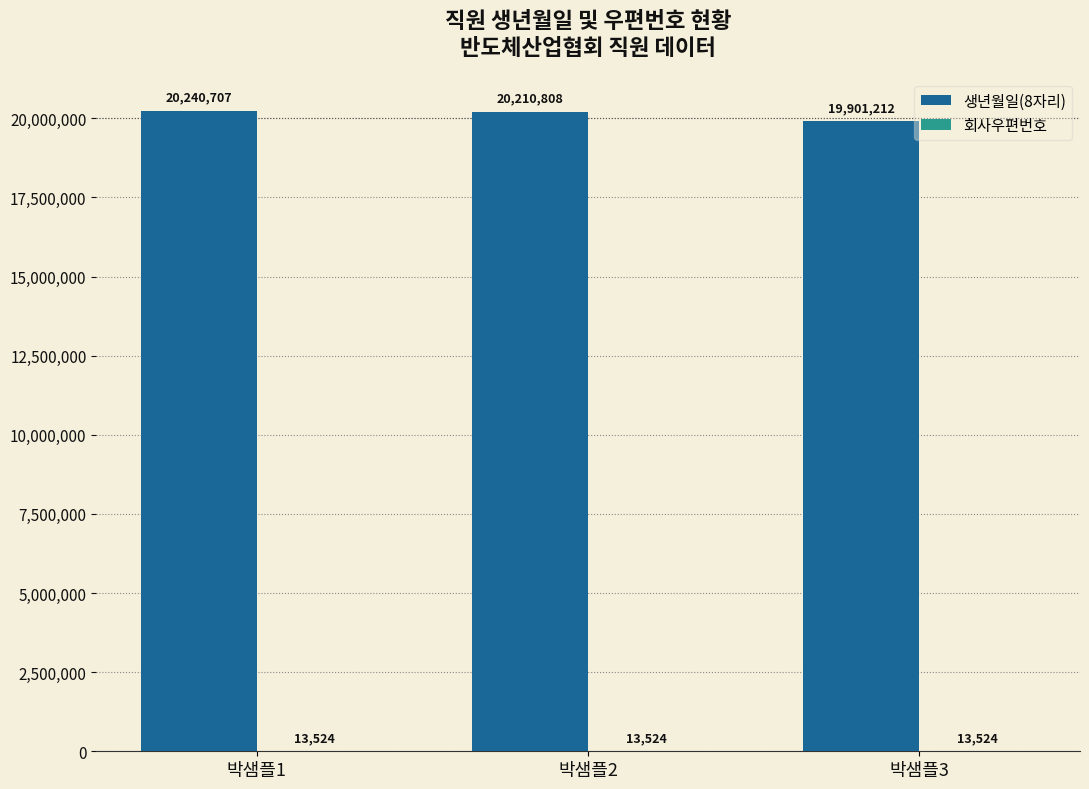

What is the difference between the 생년월일(8자리) values at 박샘플2 and 박샘플3?

309596